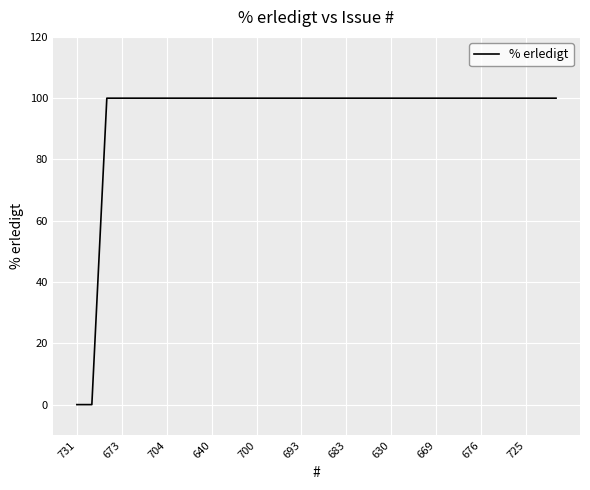

What is the maximum value shown in the chart?

100